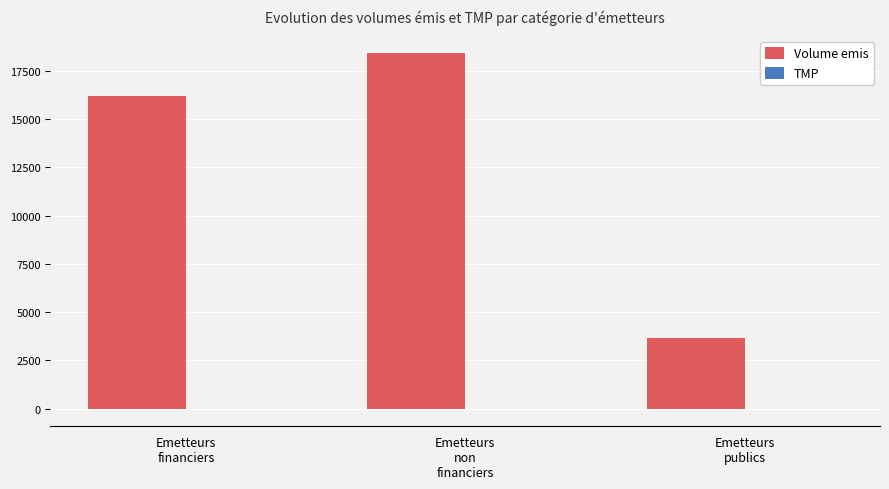

How many categories are shown in the chart?

3